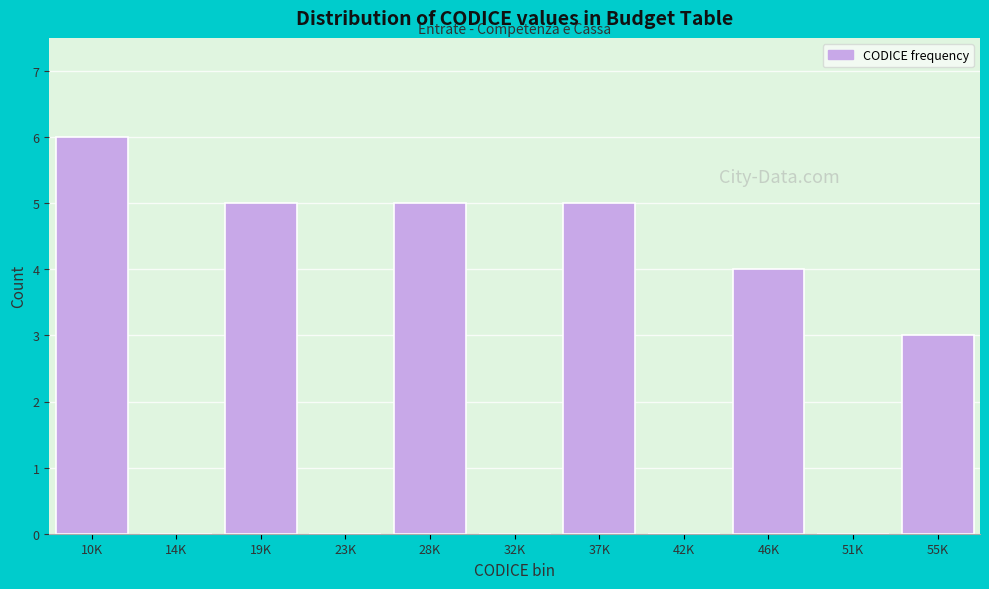

Reading left to right, extract all data points from this chart.

10K=6	14K=0	19K=5	23K=0	28K=5	32K=0	37K=5	42K=0	46K=4	51K=0	55K=3